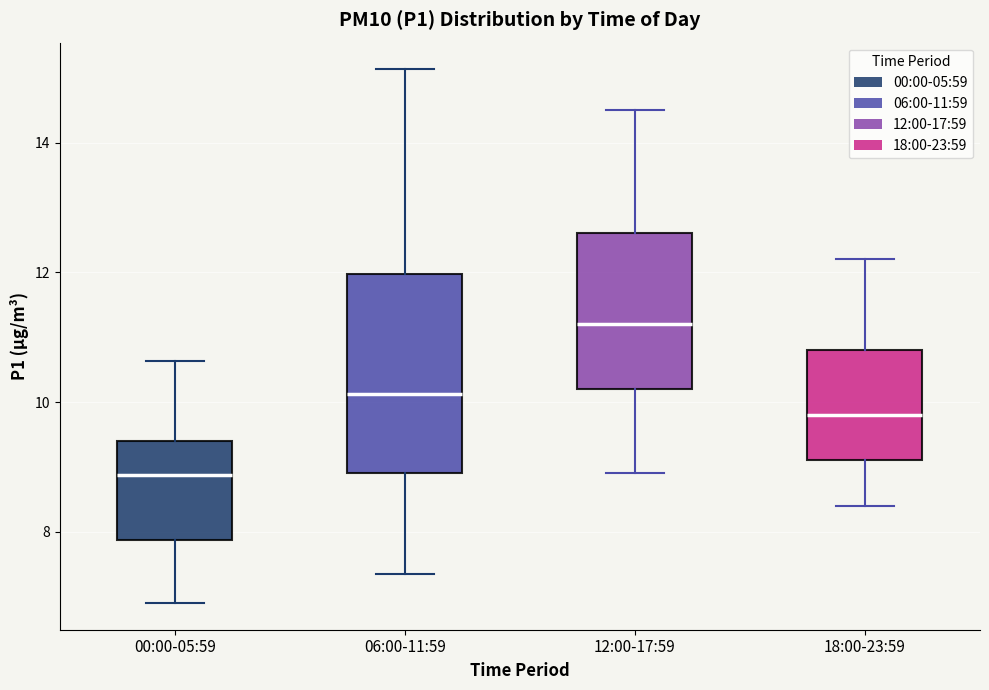

Comparing the boxes themselves (not the whiskers), which one is the tallest?

06:00-11:59